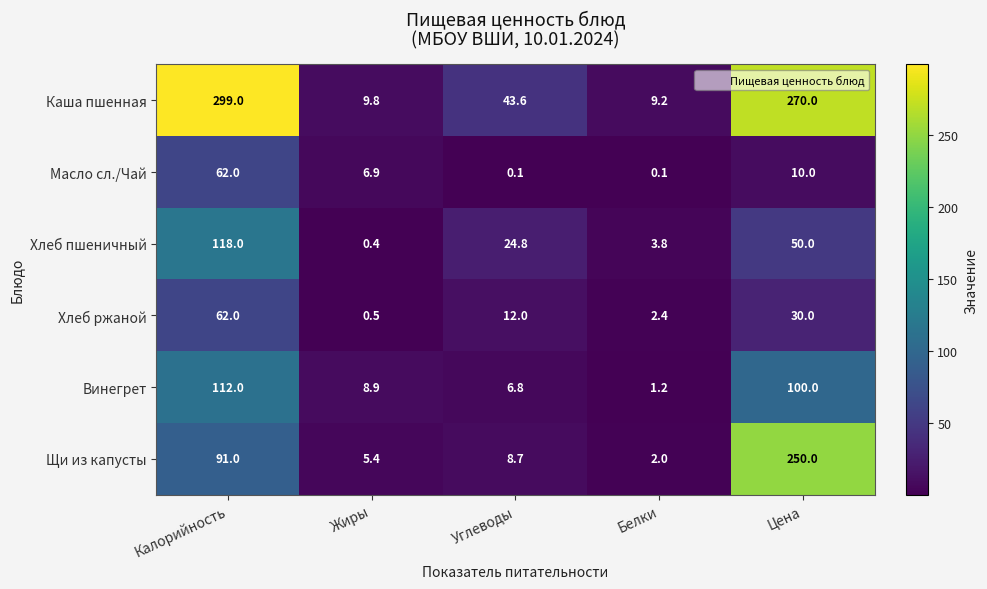

Which series has the widest spread of values?

Каша пшенная